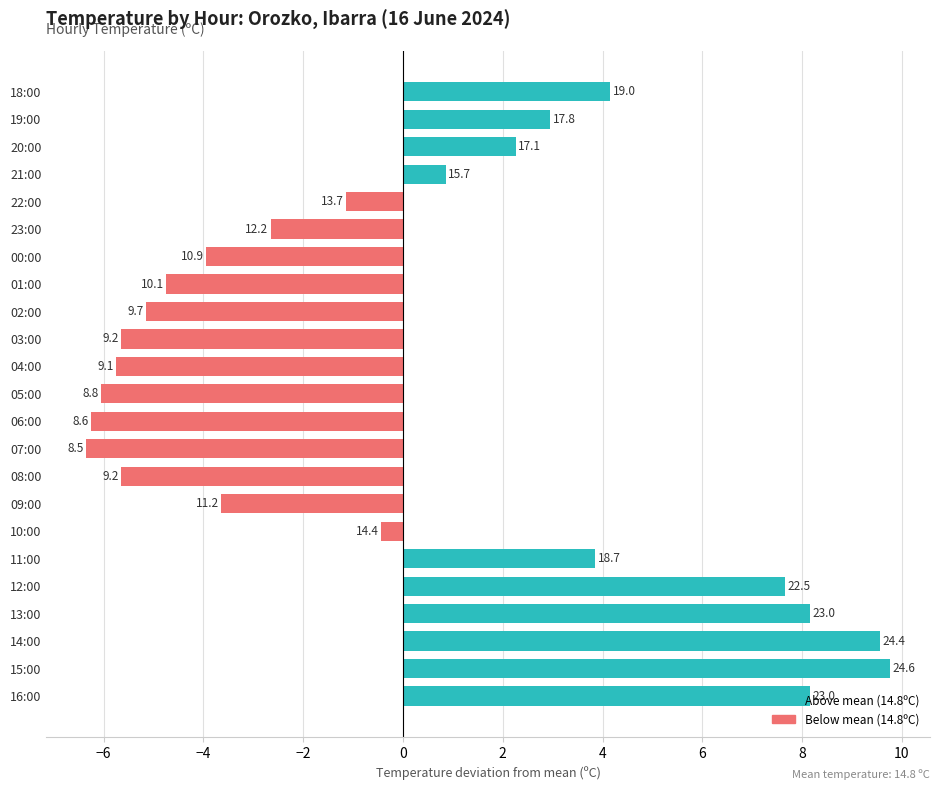

How many bars are there in total?

23